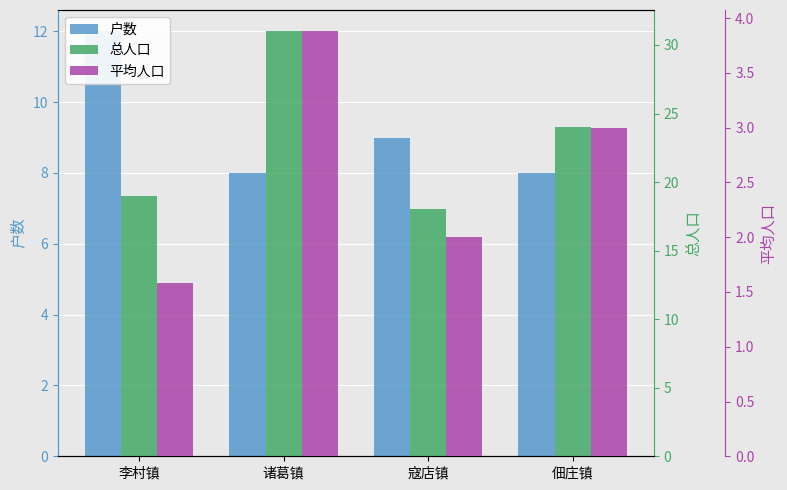

True or false: 户数 has a value of 9.0 at 寇店镇.

True